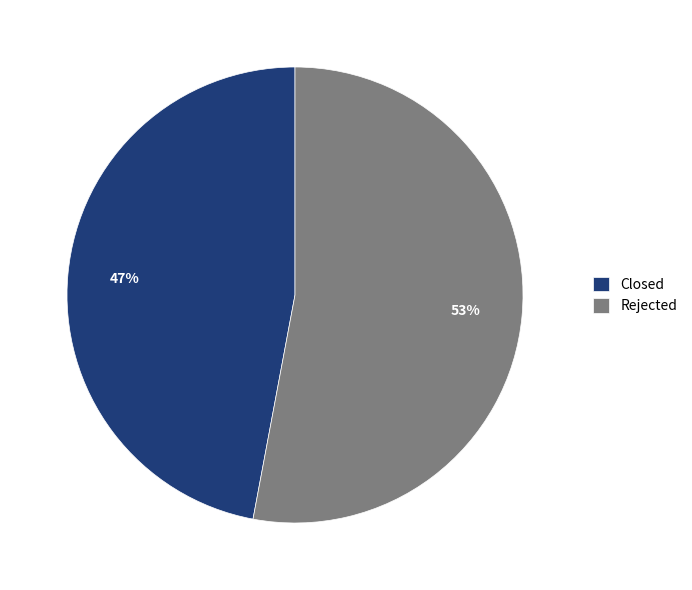

How many segments does this pie chart have?

2